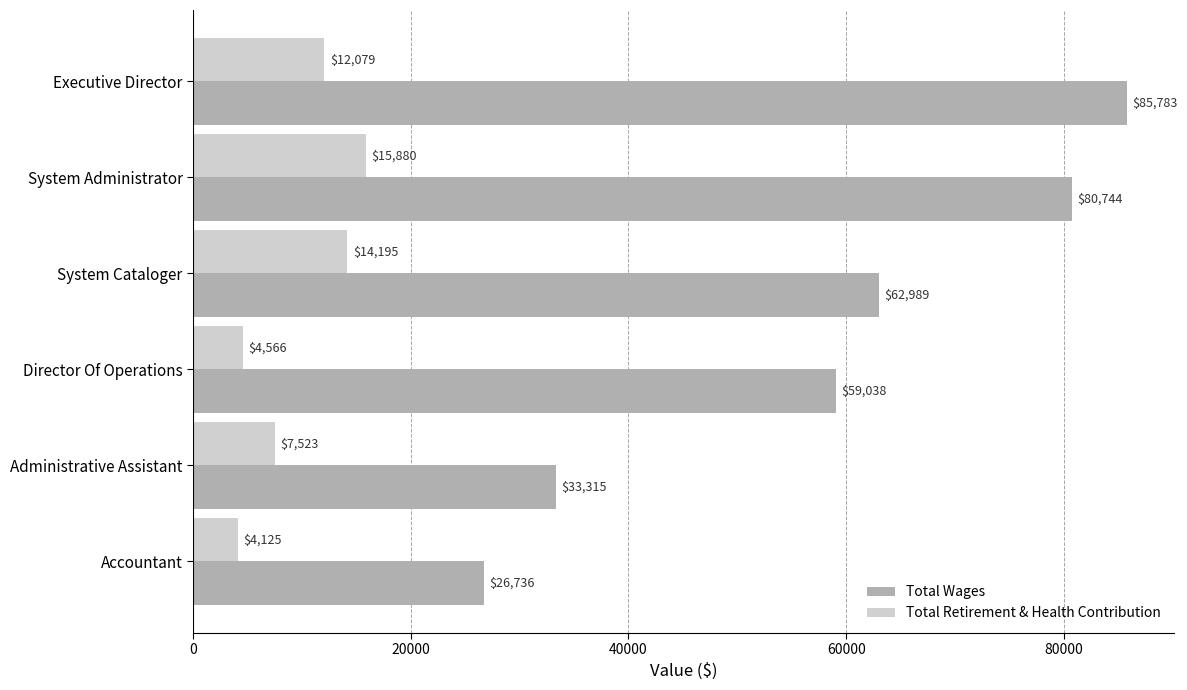

Count the number of categories in the chart.

6